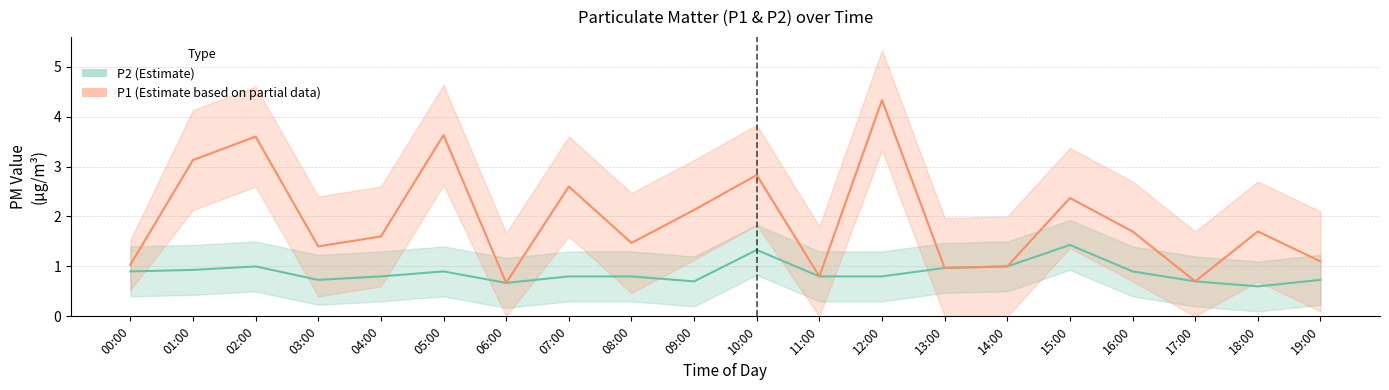

What is the difference between the highest and lowest values at 05:00?

2.7